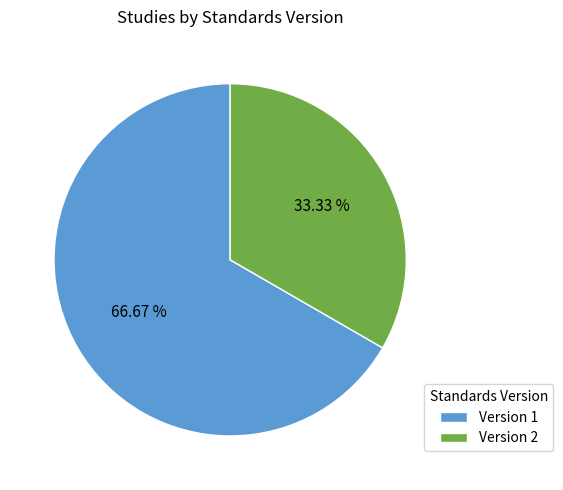

How many segments does this pie chart have?

2